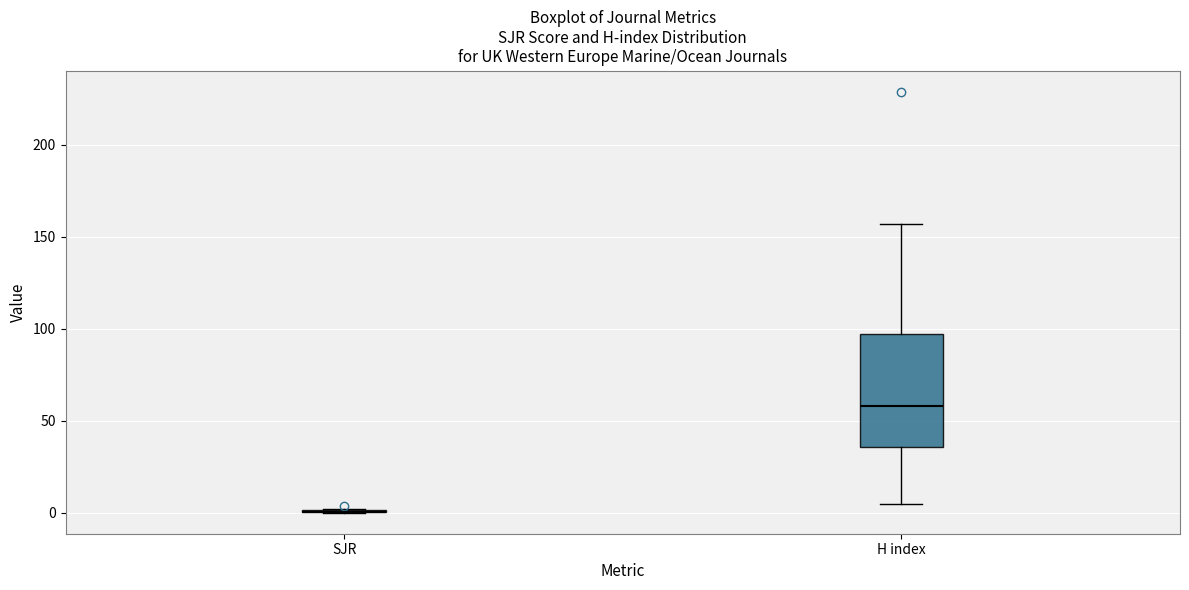

Reading left to right, transcribe this box plot: for each box, give where its median line is, the range the box spans, and where its two whiskers end, as read against the y-axis. The values are not printed on the chart, so give them approximately, as read against the axis.

SJR: box collapsed to a line at 0, whiskers 0 to 0
H index: median 60, box 35 to 95, whiskers 5 to 155